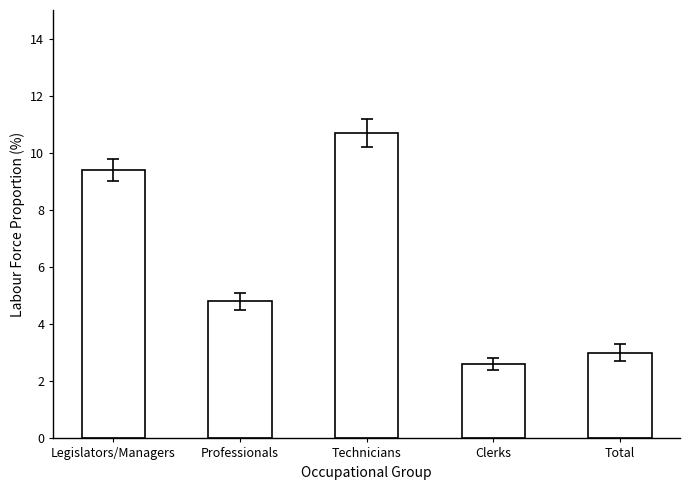

Is it true that the value at Clerks is 4.1?

False